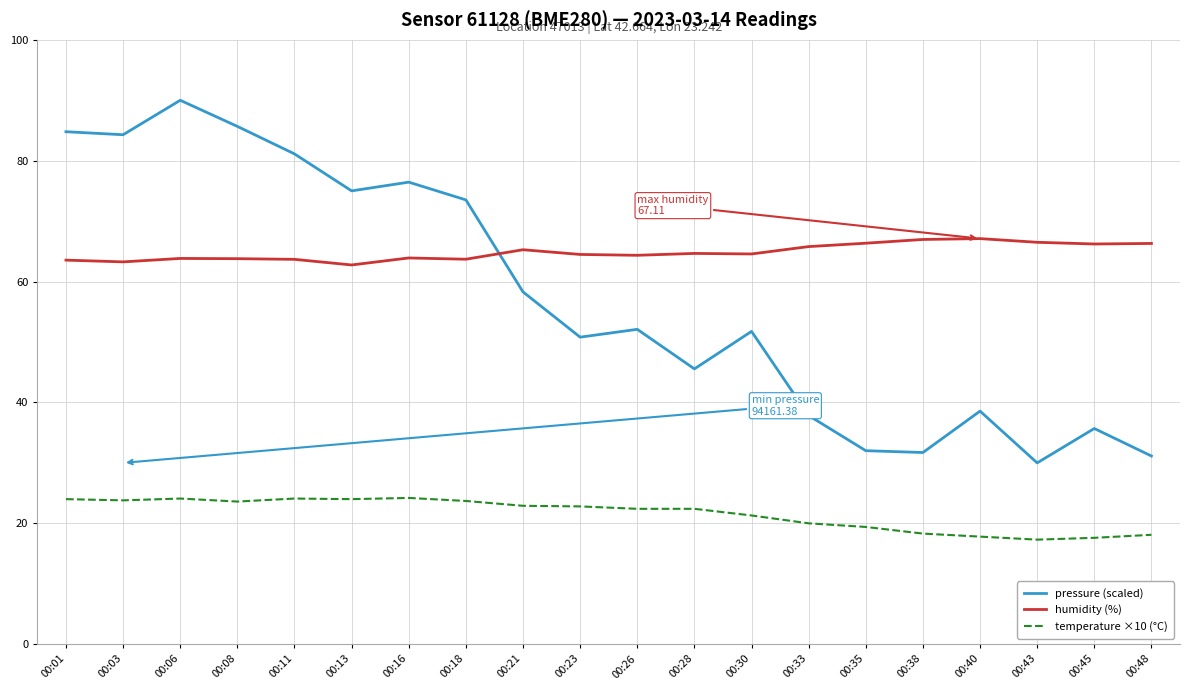

What are all the series names shown in the legend?

pressure (scaled), humidity (%), temperature ×10 (°C)